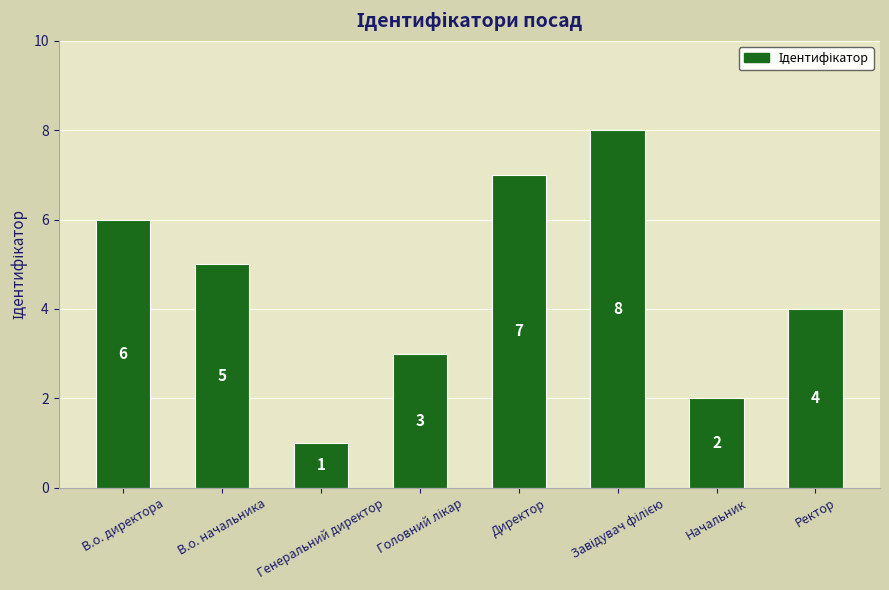

Reading right to left, list all the values displayed in this chart.

4	2	8	7	3	1	5	6